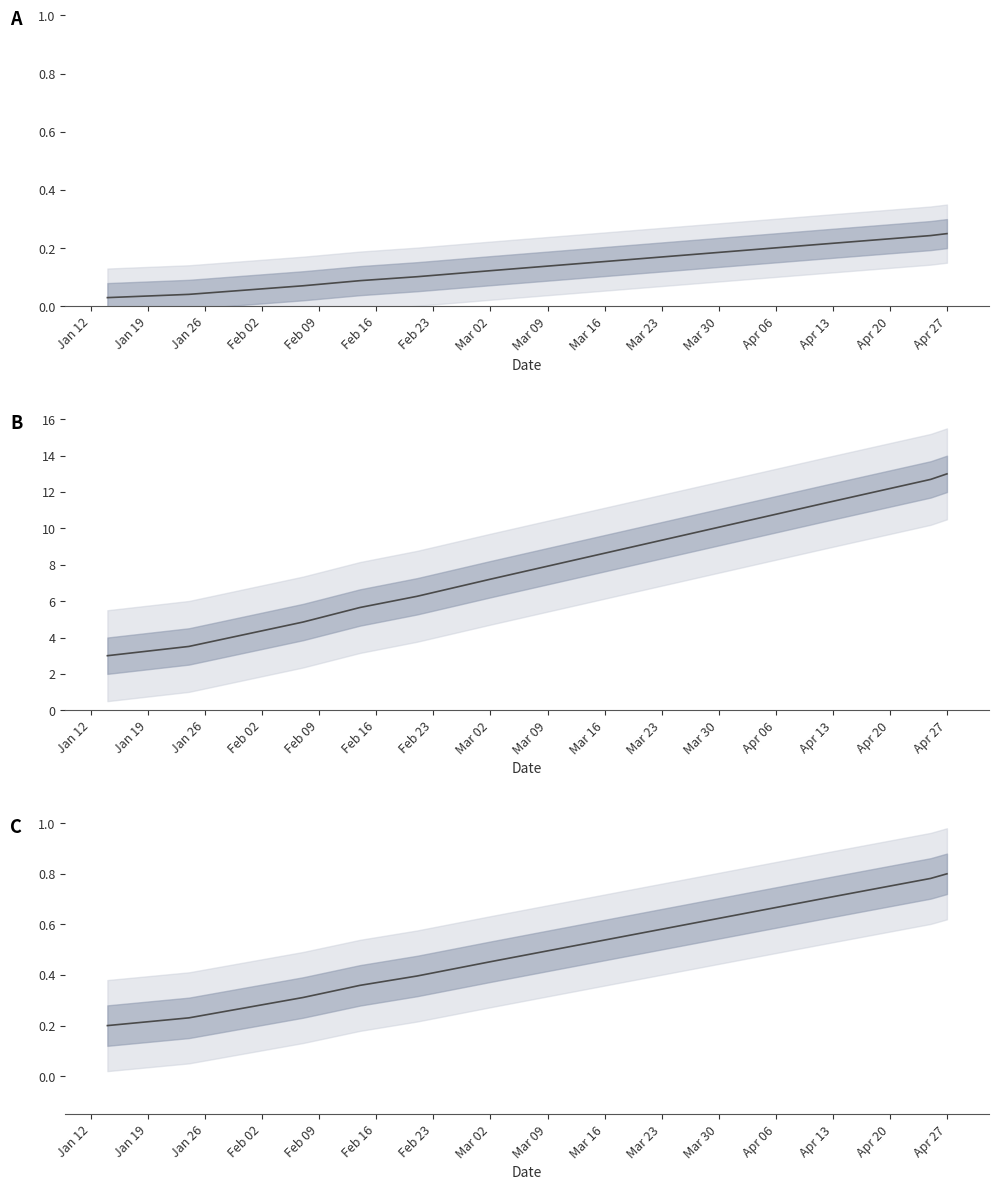

How many lines are shown in the chart?

1